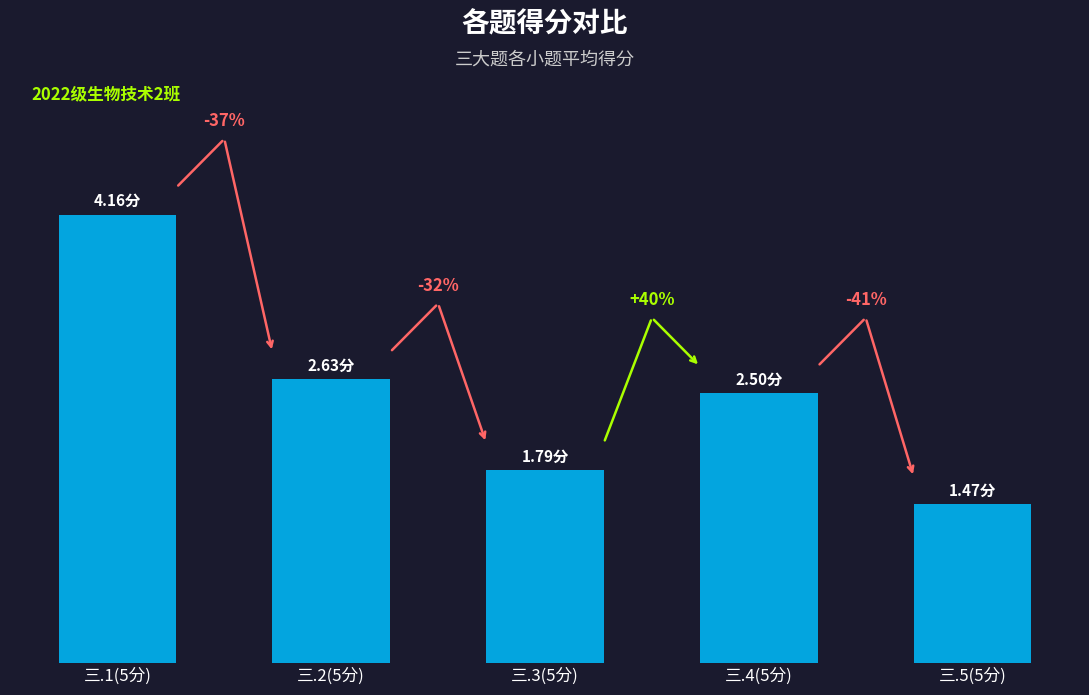

Reading right to left, extract all data points from this chart.

1.5	2.5	1.8	2.6	4.2